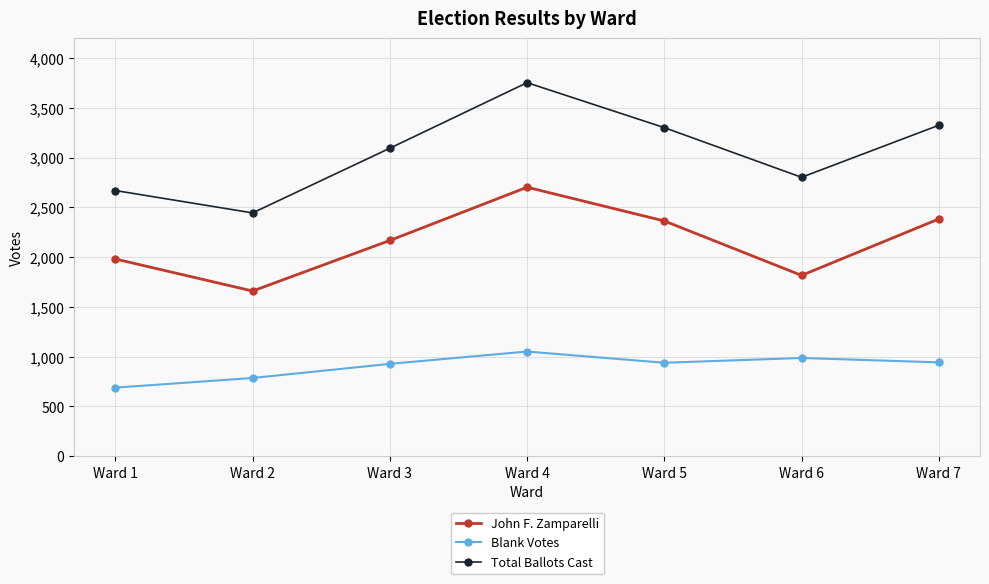

True or false: Total Ballots Cast has a value of 762 at Ward 2.

False